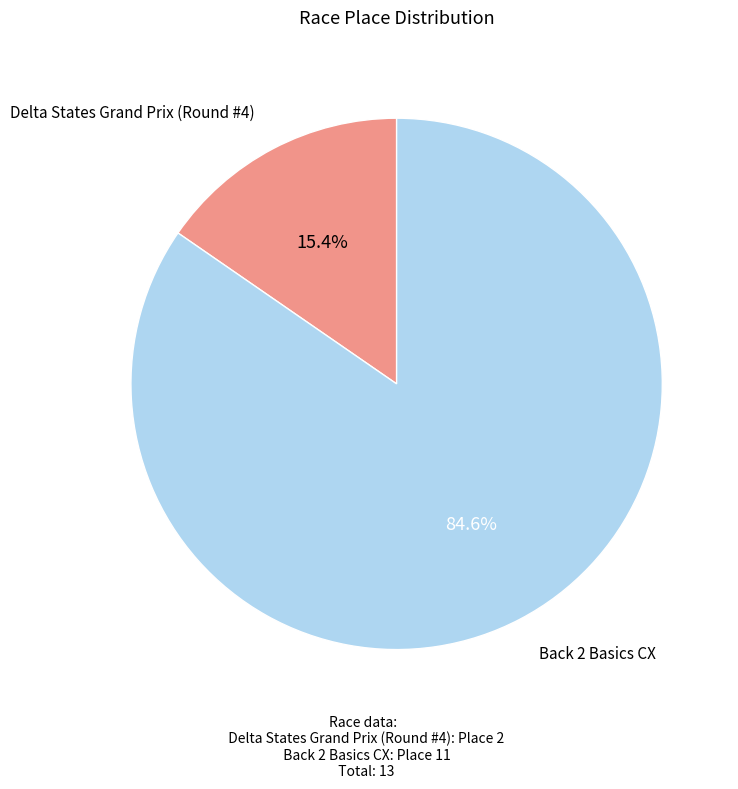

Does Back 2 Basics CX account for over 50% of the chart?

Yes